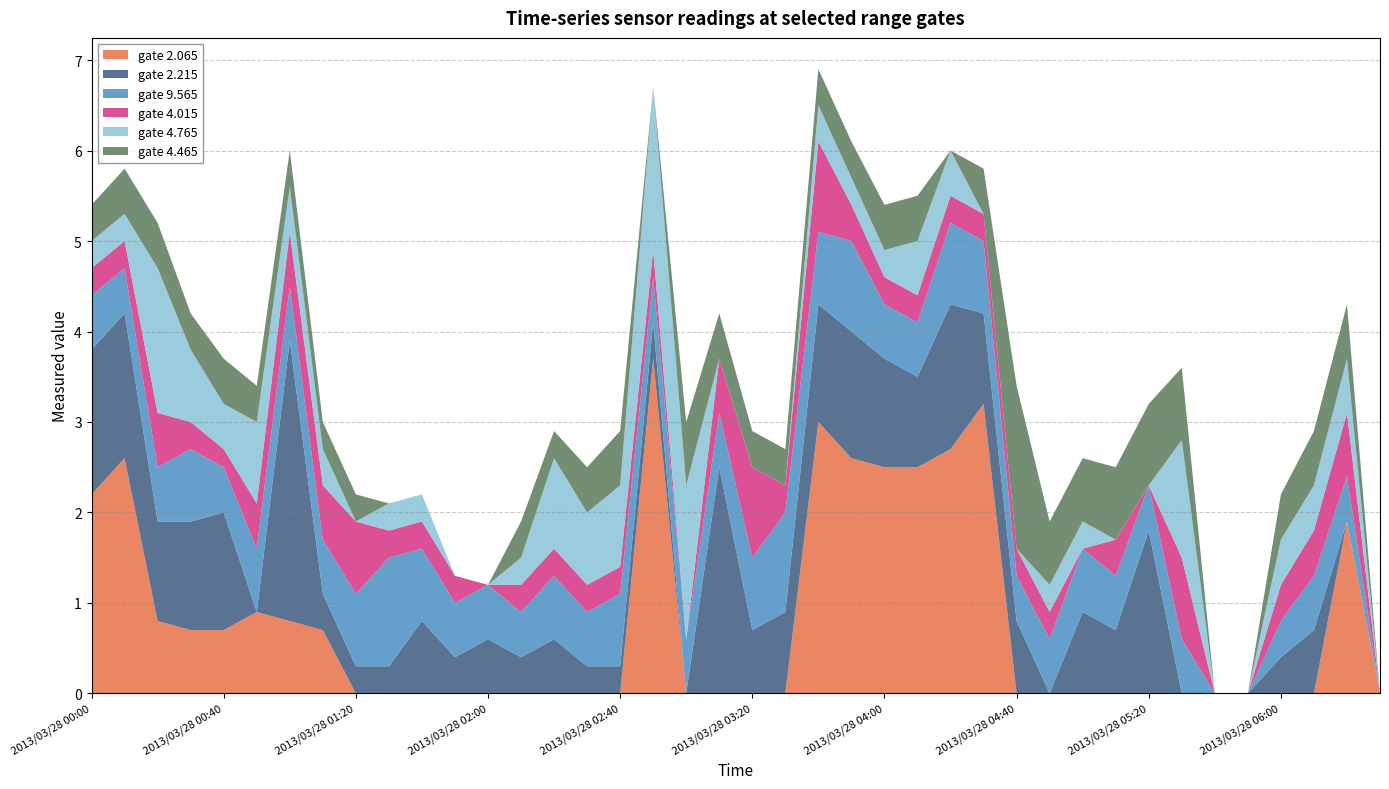

Reading right to left, extract all data points from this chart.

2.065: 0.0	1.9	0.0	0.0	0.0	0.0	0.0	0.0	0.0	0.0	0.0	0.0	3.2	2.7	2.5	2.5	2.6	3.0	0.0	0.0	0.0	0.0	3.7	0.0	0.0	0.0	0.0	0.0	0.0	0.0	0.0	0.0	0.7	0.8	0.9	0.7	0.7	0.8	2.6	2.2
2.215: 0.0	0.0	0.7	0.4	0.0	0.0	0.0	1.8	0.7	0.9	0.0	0.8	1.0	1.6	1.0	1.2	1.4	1.3	0.9	0.7	2.5	0.0	0.4	0.3	0.3	0.6	0.4	0.6	0.4	0.8	0.3	0.3	0.4	3.1	0.0	1.3	1.2	1.1	1.6	1.6
9.565: 0.0	0.5	0.6	0.4	0.0	0.0	0.6	0.5	0.6	0.7	0.6	0.5	0.8	0.9	0.6	0.6	1.0	0.8	1.1	0.8	0.6	0.6	0.5	0.8	0.6	0.7	0.5	0.6	0.6	0.8	1.2	0.8	0.6	0.6	0.7	0.5	0.8	0.6	0.5	0.6
4.015: 0.0	0.7	0.5	0.4	0.0	0.0	0.9	0.0	0.4	0.0	0.3	0.3	0.3	0.3	0.3	0.3	0.4	1.0	0.3	1.0	0.6	0.0	0.3	0.3	0.3	0.3	0.3	0.0	0.3	0.3	0.3	0.8	0.6	0.6	0.5	0.2	0.3	0.6	0.3	0.3
4.765: 0.0	0.6	0.5	0.5	0.0	0.0	1.3	0.0	0.0	0.3	0.3	0.0	0.0	0.5	0.6	0.3	0.3	0.4	0.0	0.0	0.0	1.7	1.8	0.9	0.8	1.0	0.3	0.0	0.0	0.3	0.3	0.0	0.4	0.5	0.9	0.5	0.8	1.6	0.3	0.3
4.465: 0.0	0.6	0.6	0.5	0.0	0.0	0.8	0.9	0.8	0.7	0.7	1.8	0.5	0.0	0.5	0.5	0.4	0.4	0.4	0.4	0.5	0.7	0.0	0.6	0.5	0.3	0.4	0.0	0.0	0.0	0.0	0.3	0.3	0.4	0.4	0.5	0.4	0.5	0.5	0.4